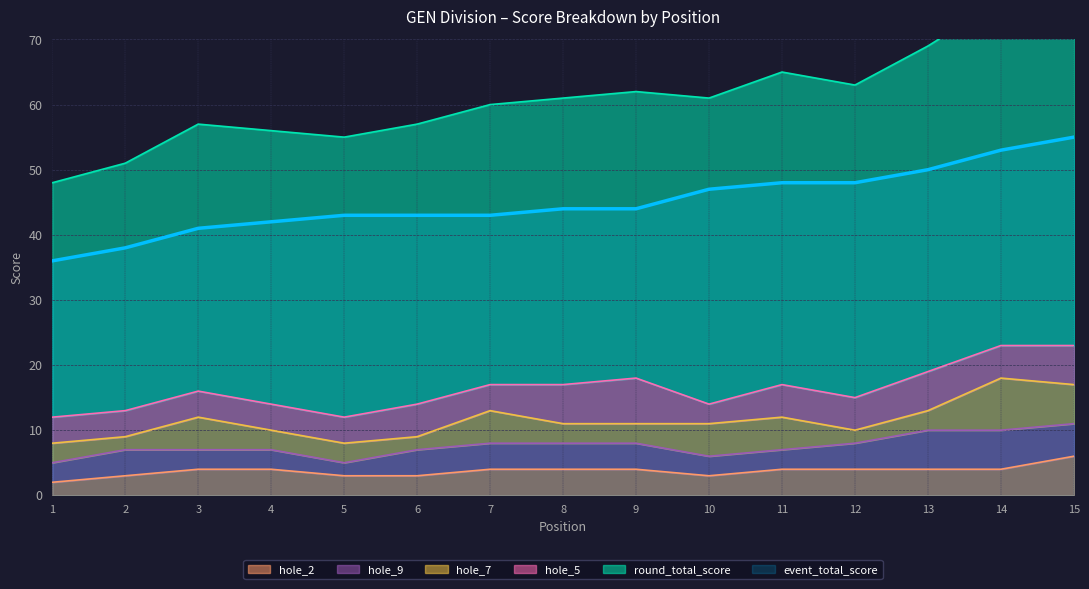

Does the chart display data point markers on the line(s)?

No